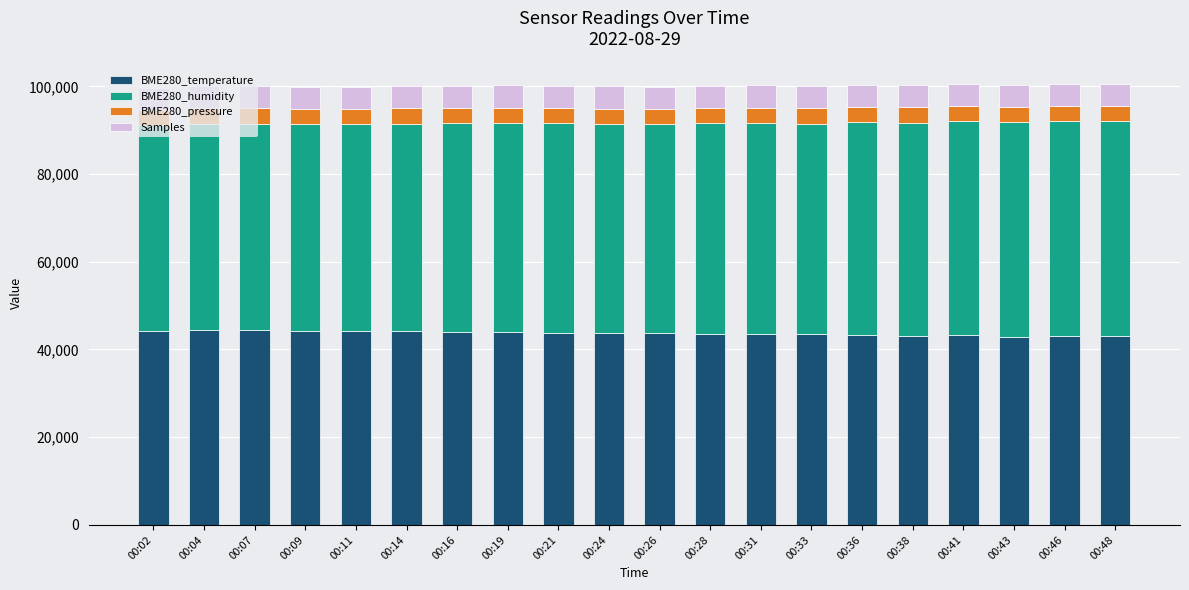

How many bars are there in total?

20